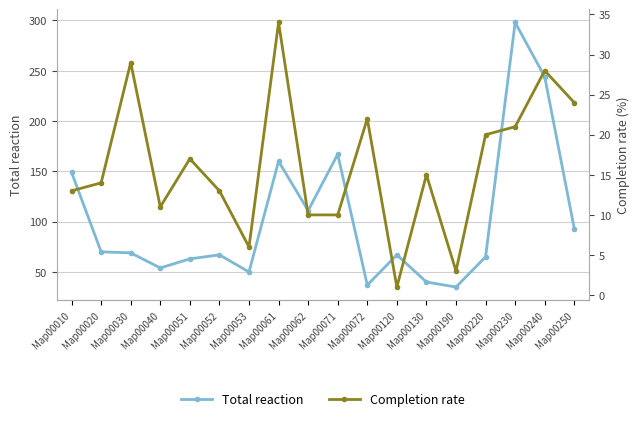

At which label does Completion rate reach its peak?

Map00061